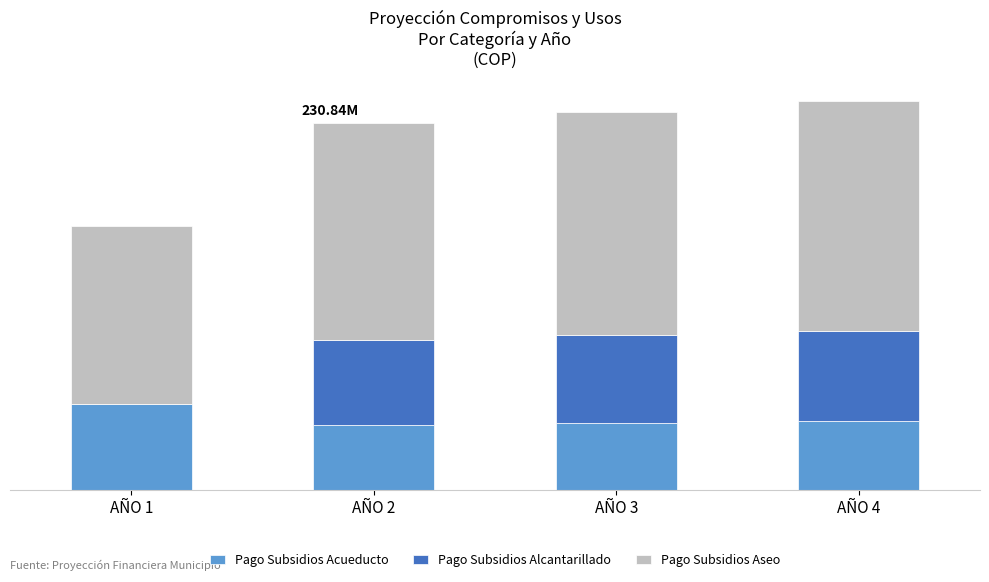

The value of Pago Subsidios Alcantarillado at AÑO 1 is 0.0. True or false?

True